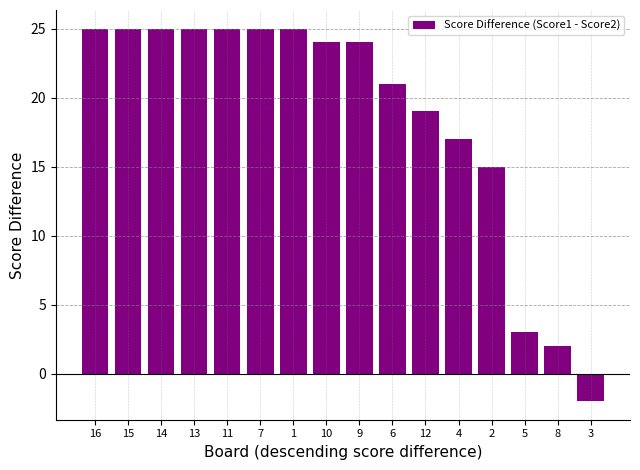

What is the change in value from 11 to 12?

-6